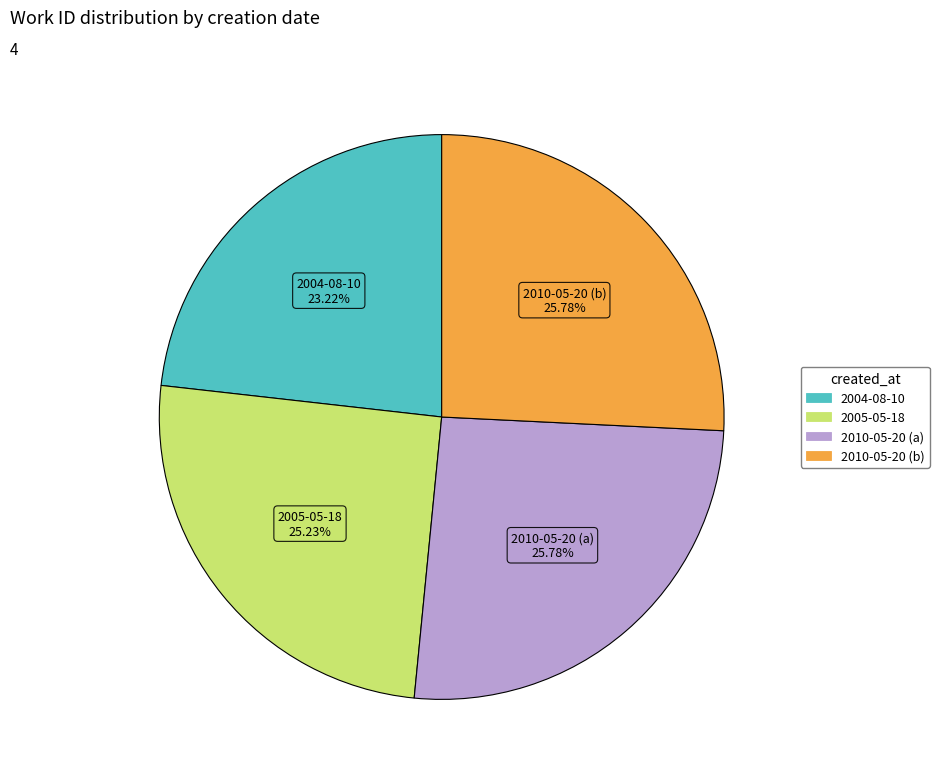

How much of the chart is everything except 2010-05-20 (a)?

74.2%